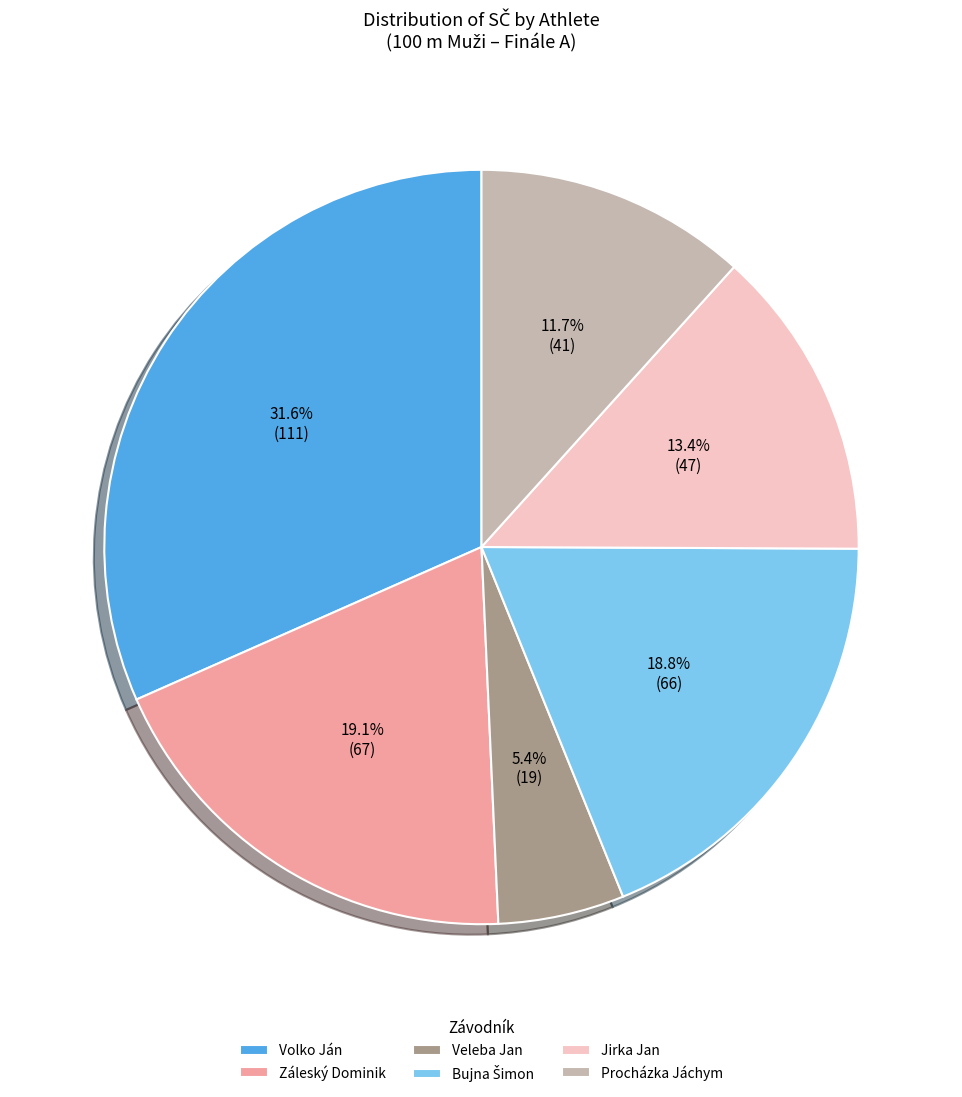

To the nearest percent, what is the combined percentage of Volko Ján and Jirka Jan?

45%